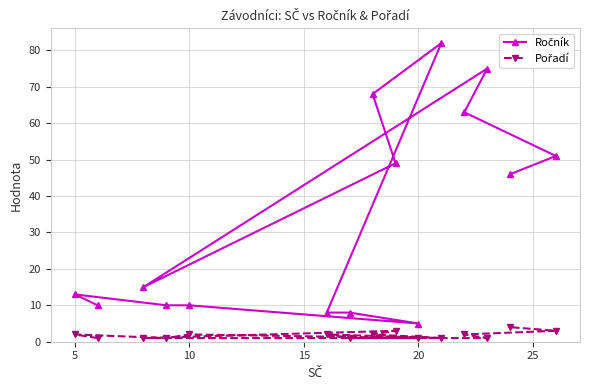

What are all the series names shown in the legend?

Ročník, Pořadí